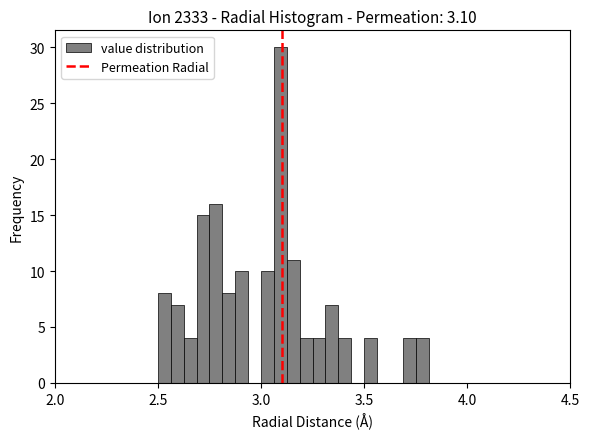

Around what value on the x-axis is the tallest bar? Give the approximate position of its centre, as read against the axis.

3.10